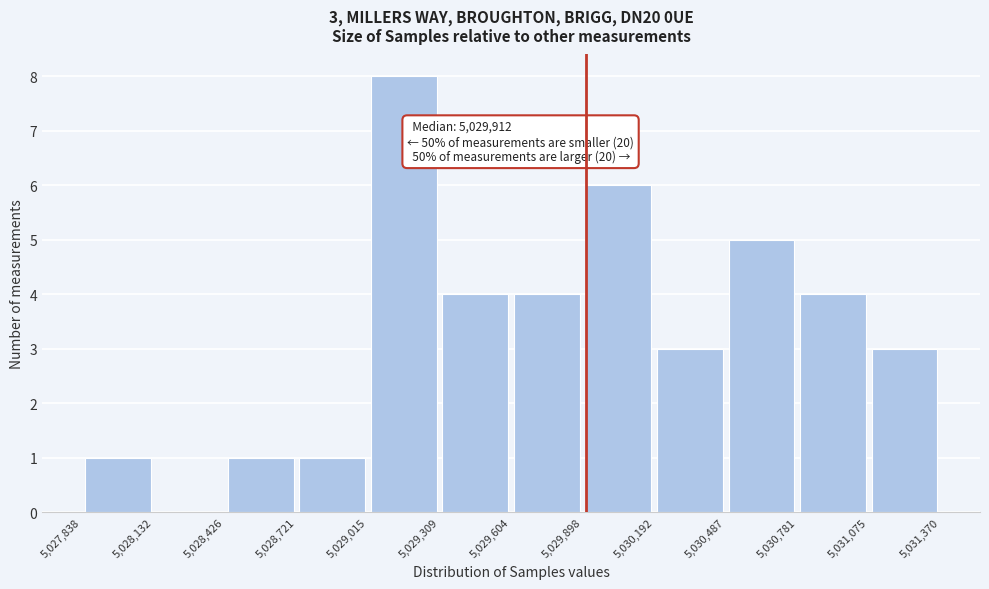

Which range on the x-axis has the tallest bar?

5,029,015 to 5,029,309